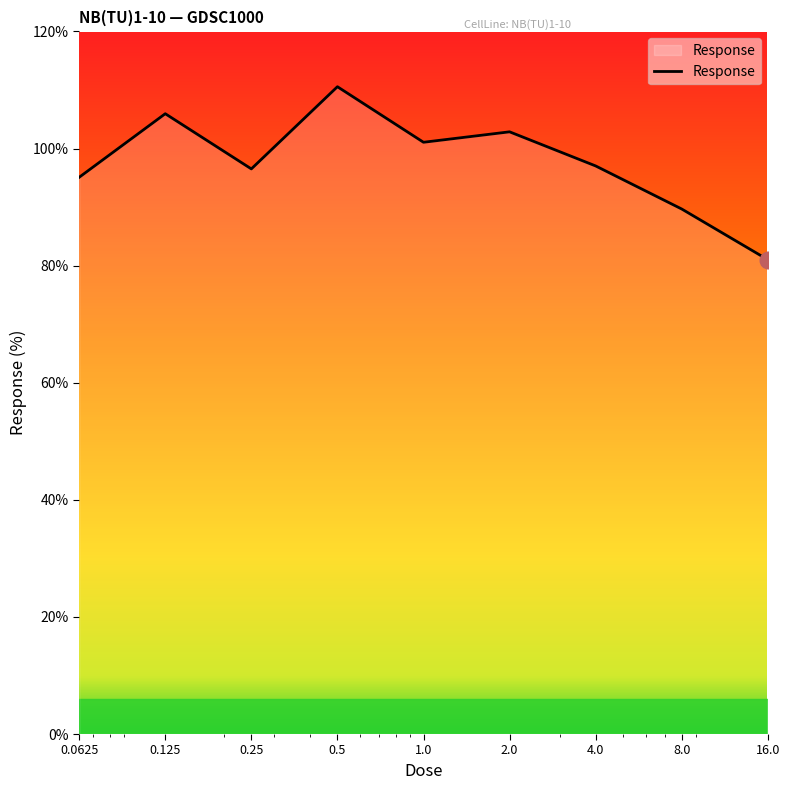

What is the minimum value shown in the chart?

81.0